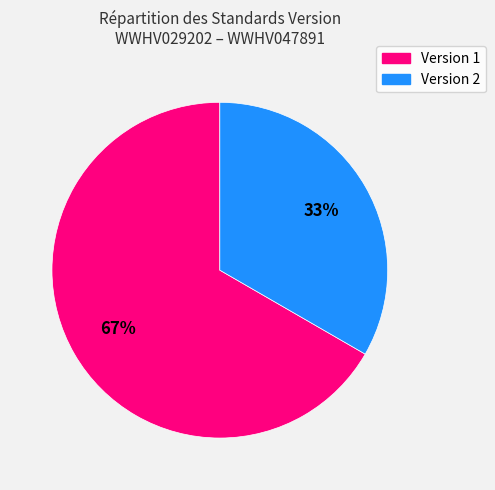

Which has a higher value, Version 1 or Version 2?

Version 1